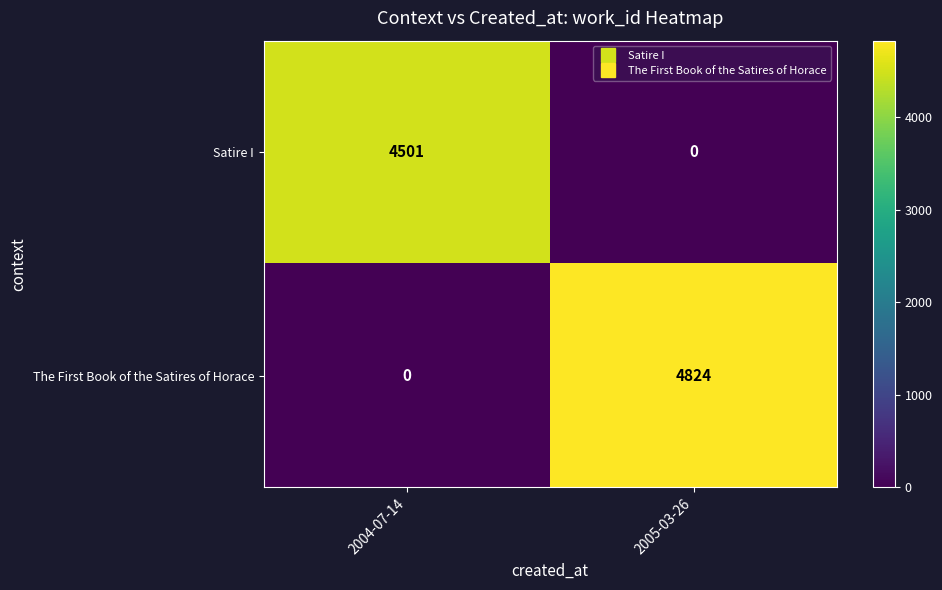

What is the difference between the highest and lowest values at 2005-03-26?

4824